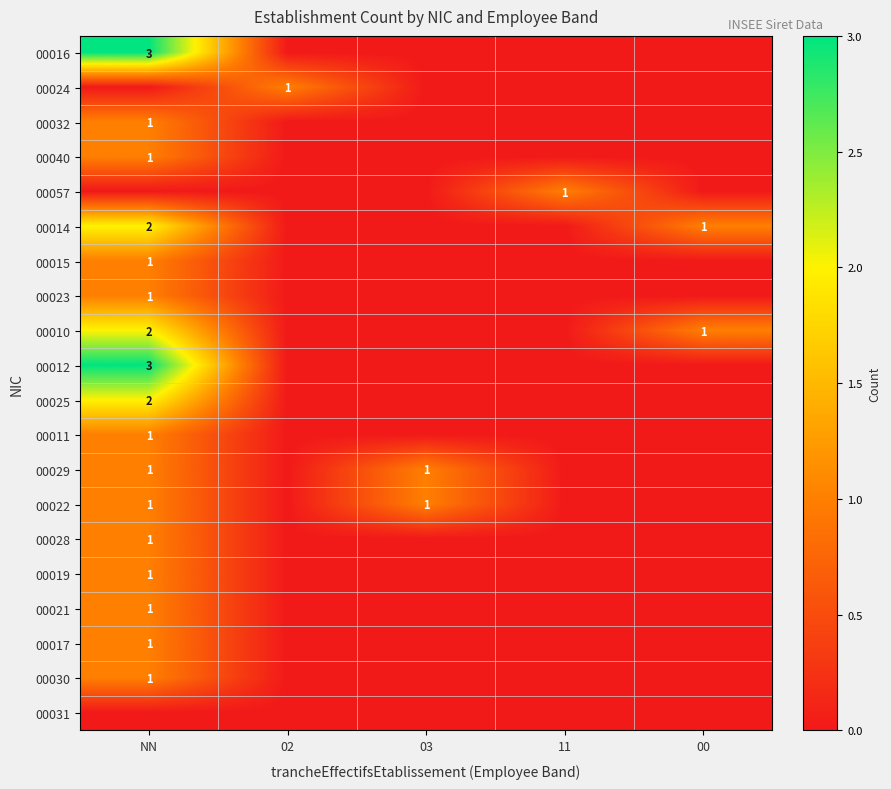

The value of 00021 at NN is 2. True or false?

False